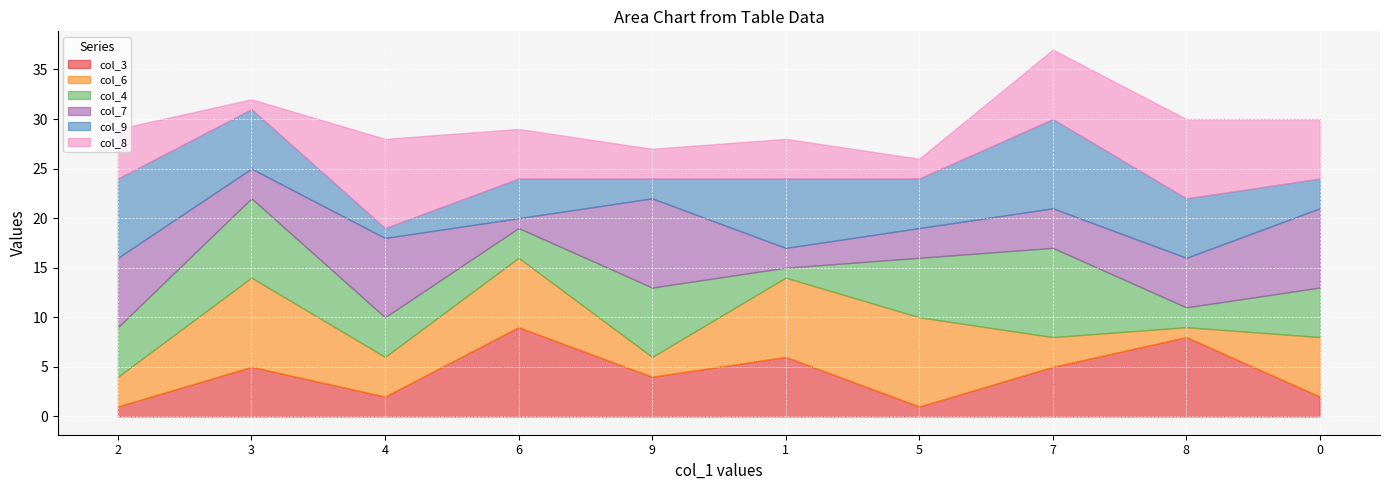

What are all the series names shown in the legend?

col_3, col_6, col_4, col_7, col_9, col_8